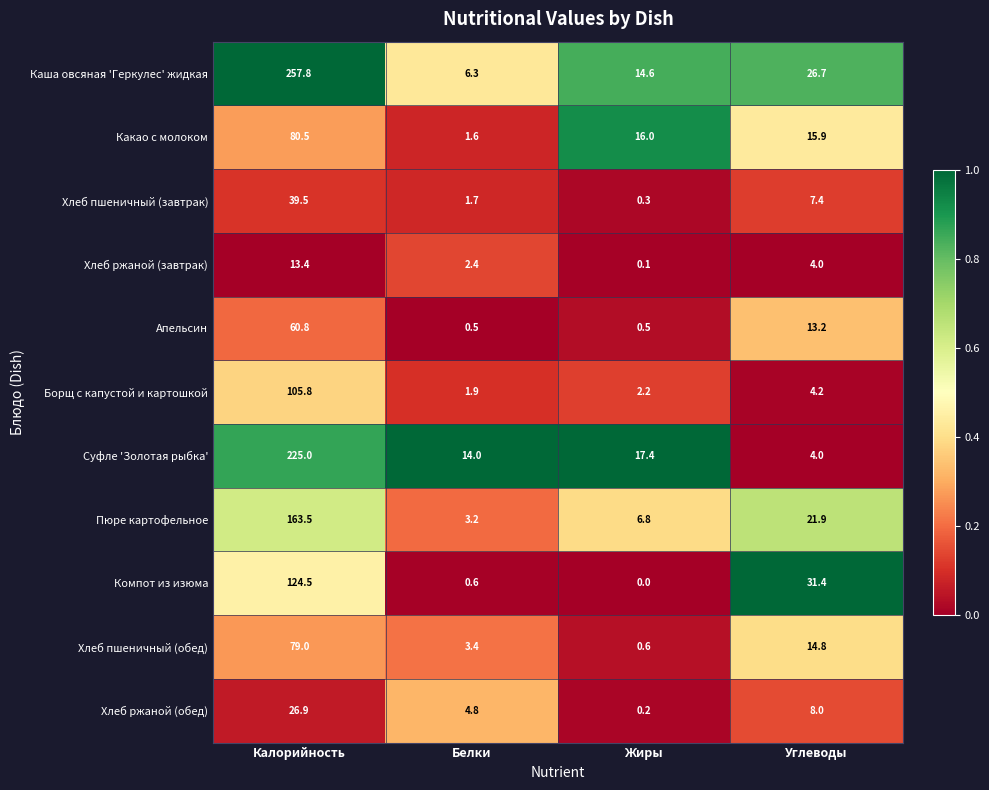

True or false: Апельсин has a value of 0.5 at Жиры.

True